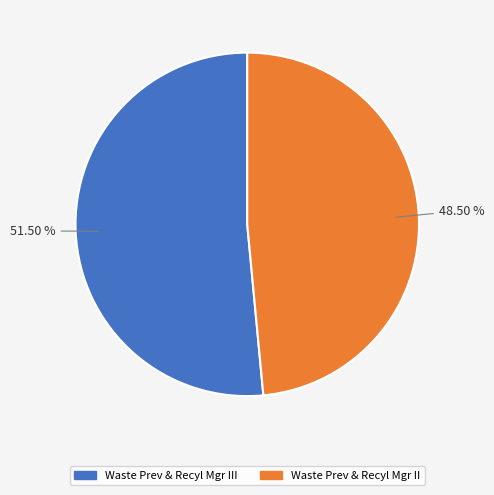

To the nearest percent, what is the difference between the Waste Prev & Recyl Mgr II and Waste Prev & Recyl Mgr III slice percentages?

3%